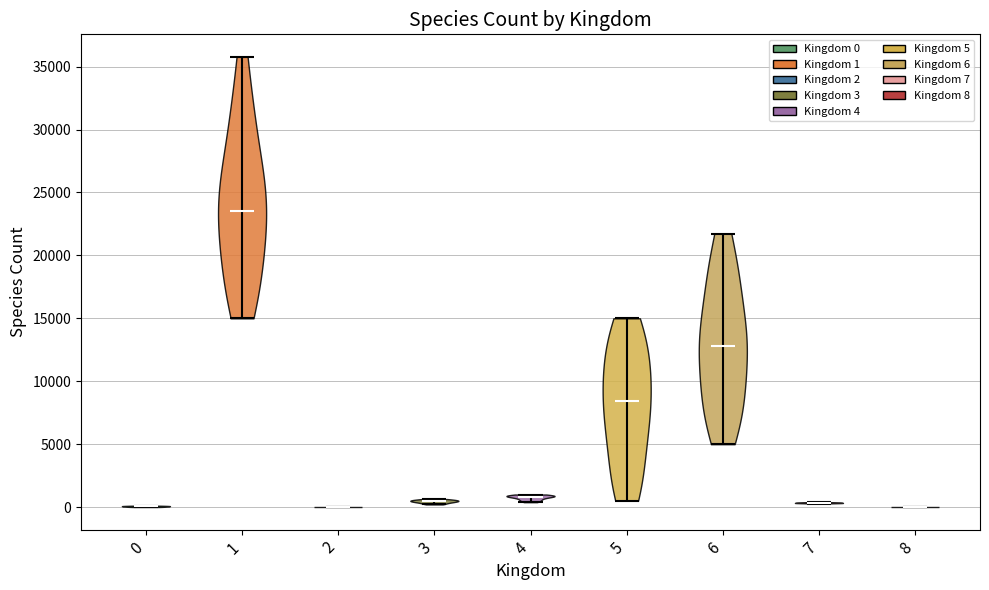

Reading left to right, read every violin against the y-axis: where its median line is, and the lowest and highest points it reaches. The values are not printed on the chart, so give them approximately, as read against the axis.

0: median line 0, lowest point 0, highest point 0
1: median line 23500, lowest point 15000, highest point 36000
2: median line 0, lowest point 0, highest point 0
3: median line 500, lowest point 0, highest point 500
4: median line 1000, lowest point 500, highest point 1000
5: median line 8500, lowest point 500, highest point 15000
6: median line 13000, lowest point 5000, highest point 21500
7: median line 500, lowest point 500, highest point 500
8: median line 0, lowest point 0, highest point 0